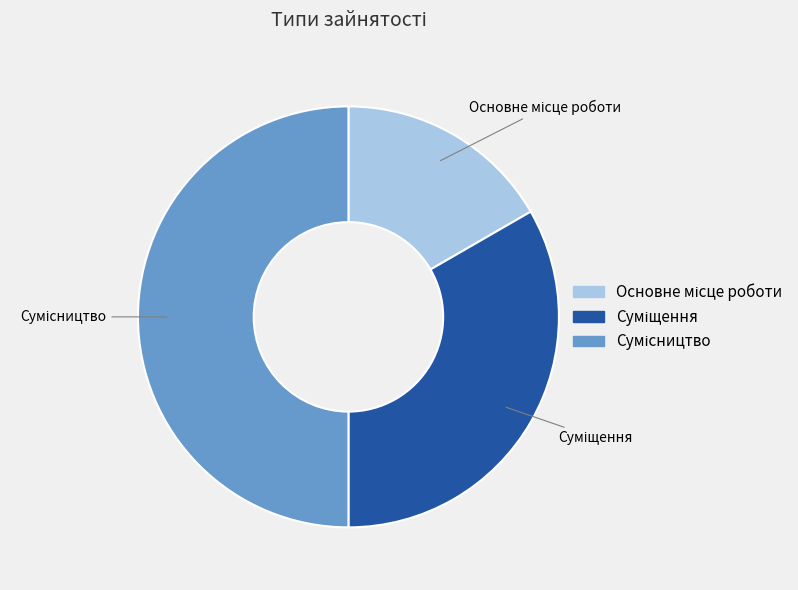

How many slices are in this pie chart?

3